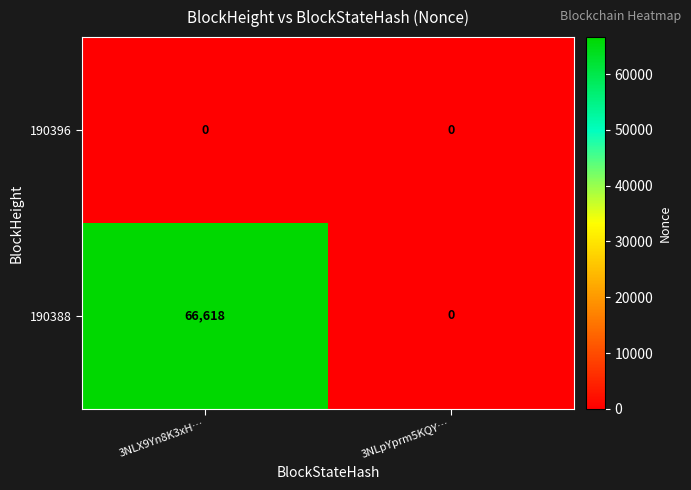

Reading right to left, extract all data points from this chart.

190396: 0	0
190388: 0	66618